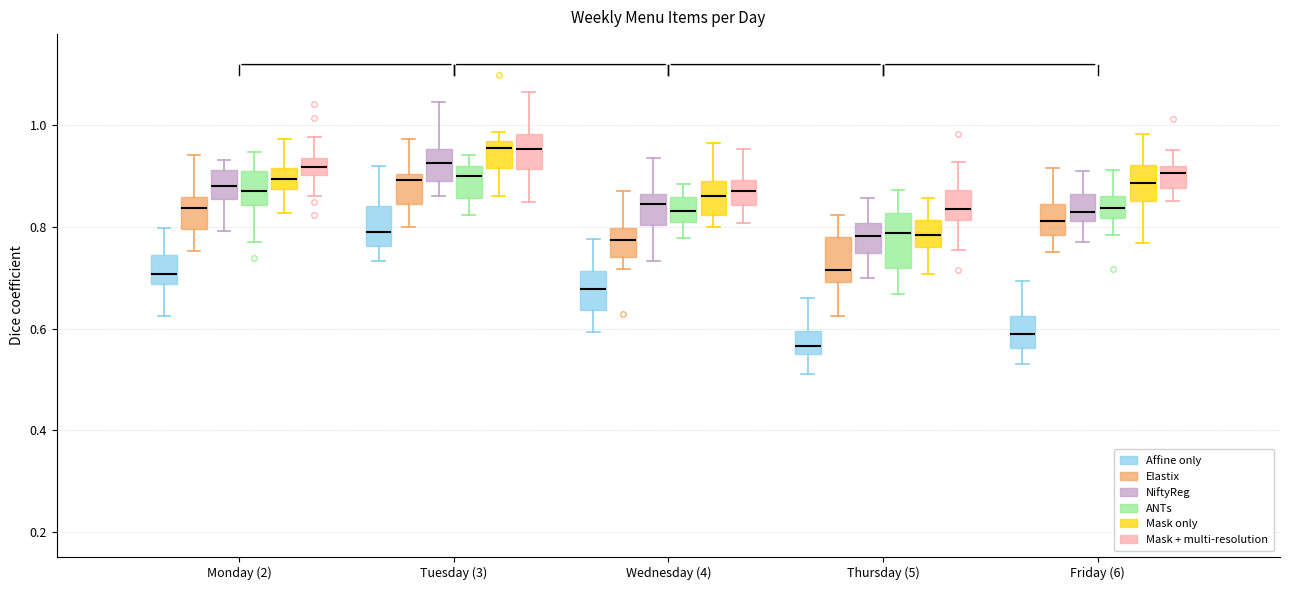

Reading left to right, read every box against the y-axis: the position of its median line, the range the box covers, and the ends of its whiskers. The values are not printed on the chart, so give them approximately, as read against the axis.

Monday (2) (Affine only): median 0.70, box 0.68 to 0.74, whiskers 0.62 to 0.80
Monday (2) (Elastix): median 0.84, box 0.80 to 0.86, whiskers 0.76 to 0.94
Monday (2) (NiftyReg): median 0.88, box 0.86 to 0.92, whiskers 0.80 to 0.94
Monday (2) (ANTs): median 0.88, box 0.84 to 0.92, whiskers 0.78 to 0.94
Monday (2) (Mask only): median 0.90, box 0.88 to 0.92, whiskers 0.82 to 0.98
Monday (2) (Mask + multi-resolution): median 0.92, box 0.90 to 0.94, whiskers 0.86 to 0.98
Tuesday (3) (Affine only): median 0.78, box 0.76 to 0.84, whiskers 0.74 to 0.92
Tuesday (3) (Elastix): median 0.90 (just below the box's upper edge), box 0.84 to 0.90, whiskers 0.80 to 0.98
Tuesday (3) (NiftyReg): median 0.92, box 0.90 to 0.96, whiskers 0.86 to 1.04
Tuesday (3) (ANTs): median 0.90, box 0.86 to 0.92, whiskers 0.82 to 0.94
Tuesday (3) (Mask only): median 0.96, box 0.92 to 0.98, whiskers 0.86 to 0.98 (just above the box's upper edge)
Tuesday (3) (Mask + multi-resolution): median 0.96, box 0.92 to 0.98, whiskers 0.84 to 1.06
Wednesday (4) (Affine only): median 0.68, box 0.64 to 0.72, whiskers 0.60 to 0.78
Wednesday (4) (Elastix): median 0.78, box 0.74 to 0.80, whiskers 0.72 to 0.88
Wednesday (4) (NiftyReg): median 0.84, box 0.80 to 0.86, whiskers 0.74 to 0.94
Wednesday (4) (ANTs): median 0.84, box 0.80 to 0.86, whiskers 0.78 to 0.88
Wednesday (4) (Mask only): median 0.86, box 0.82 to 0.90, whiskers 0.80 to 0.96
Wednesday (4) (Mask + multi-resolution): median 0.88, box 0.84 to 0.90, whiskers 0.80 to 0.96
Thursday (5) (Affine only): median 0.56, box 0.54 to 0.60, whiskers 0.50 to 0.66
Thursday (5) (Elastix): median 0.72, box 0.70 to 0.78, whiskers 0.62 to 0.82
Thursday (5) (NiftyReg): median 0.78, box 0.74 to 0.80, whiskers 0.70 to 0.86
Thursday (5) (ANTs): median 0.78, box 0.72 to 0.82, whiskers 0.66 to 0.88
Thursday (5) (Mask only): median 0.78, box 0.76 to 0.82, whiskers 0.70 to 0.86
Thursday (5) (Mask + multi-resolution): median 0.84, box 0.82 to 0.88, whiskers 0.76 to 0.92
Friday (6) (Affine only): median 0.58, box 0.56 to 0.62, whiskers 0.52 to 0.70
Friday (6) (Elastix): median 0.82, box 0.78 to 0.84, whiskers 0.76 to 0.92
Friday (6) (NiftyReg): median 0.82 (just above the box's lower edge), box 0.82 to 0.86, whiskers 0.76 to 0.92
Friday (6) (ANTs): median 0.84, box 0.82 to 0.86, whiskers 0.78 to 0.92
Friday (6) (Mask only): median 0.88, box 0.86 to 0.92, whiskers 0.76 to 0.98
Friday (6) (Mask + multi-resolution): median 0.90, box 0.88 to 0.92, whiskers 0.86 to 0.96